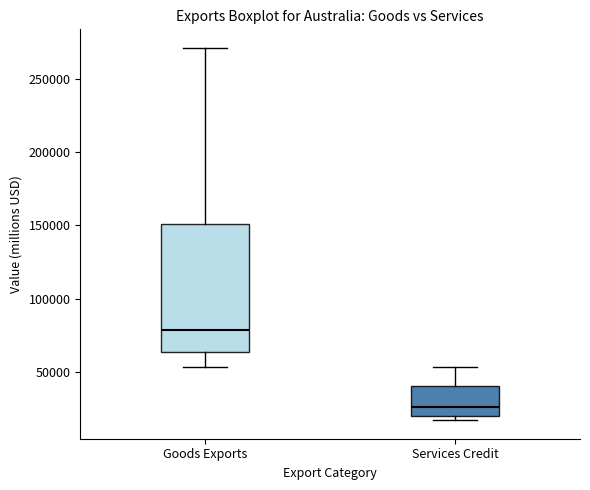

Where does the upper whisker of the box for Services Credit end on the y-axis? The values are not printed on the chart, so give them approximately, as read against the axis.

55000